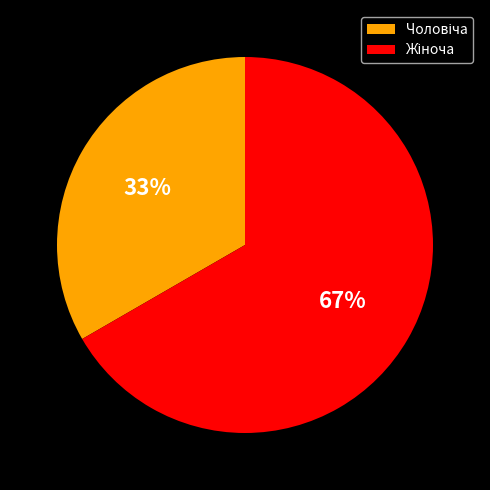

Is there any slice that represents more than half of the pie?

Yes